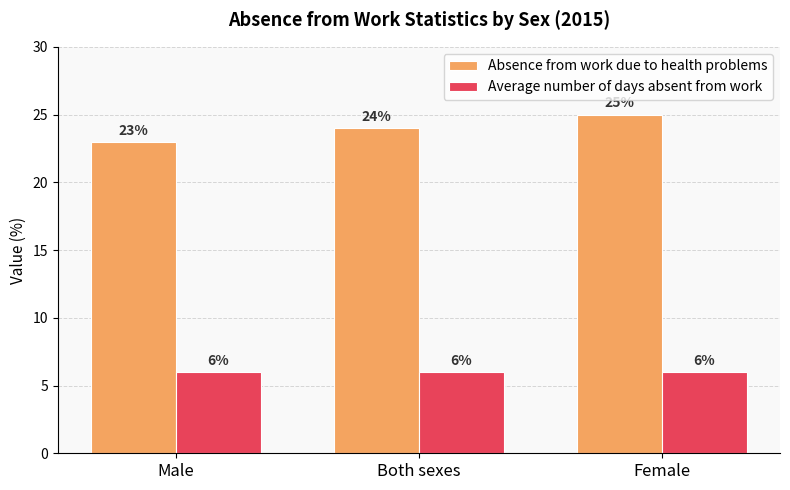

What is the greatest value displayed?

25